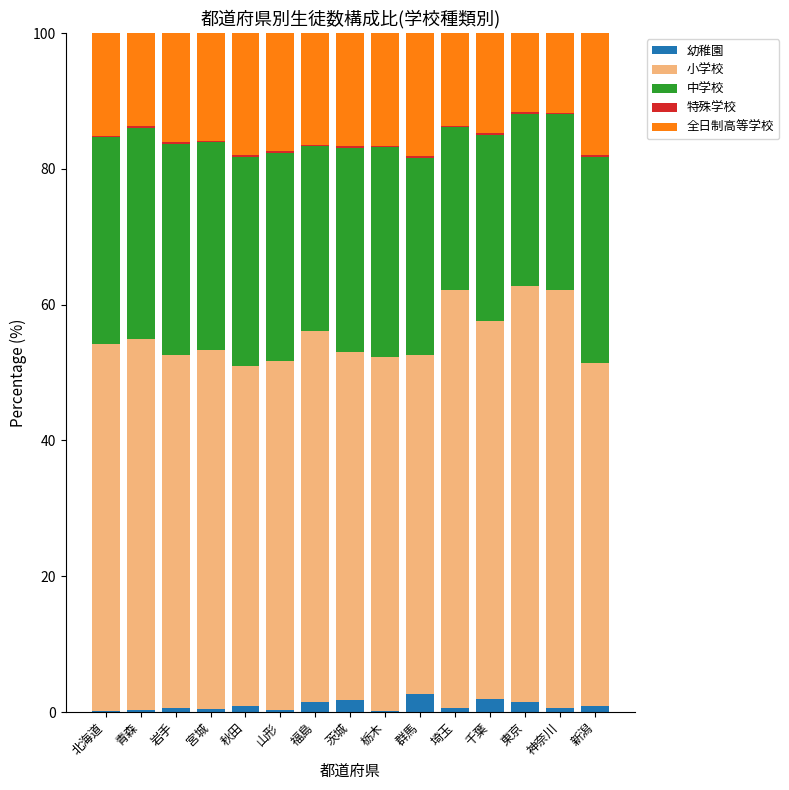

What position from the right is 群馬?

6